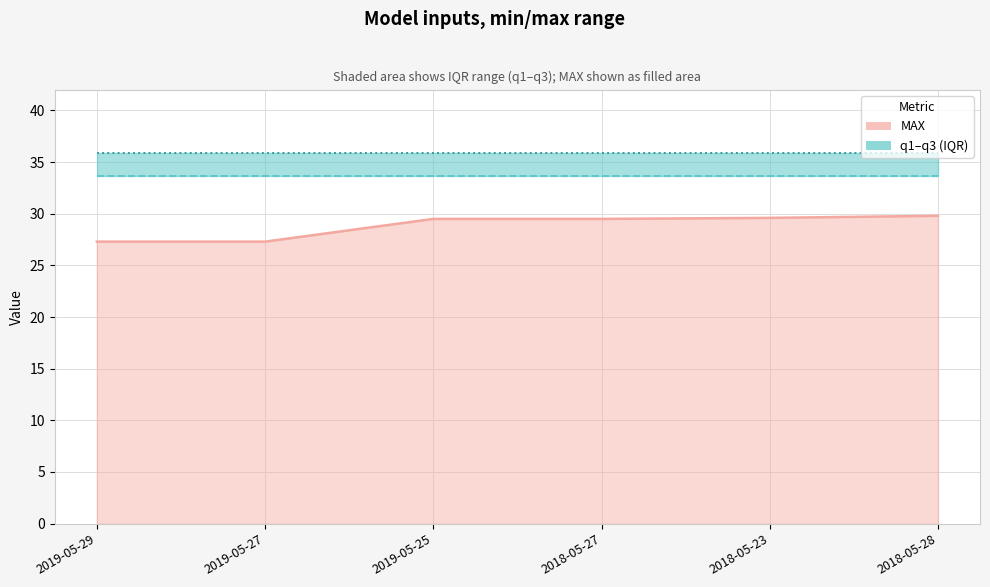

Read the q3 (line) value at 2019-05-27.

35.9